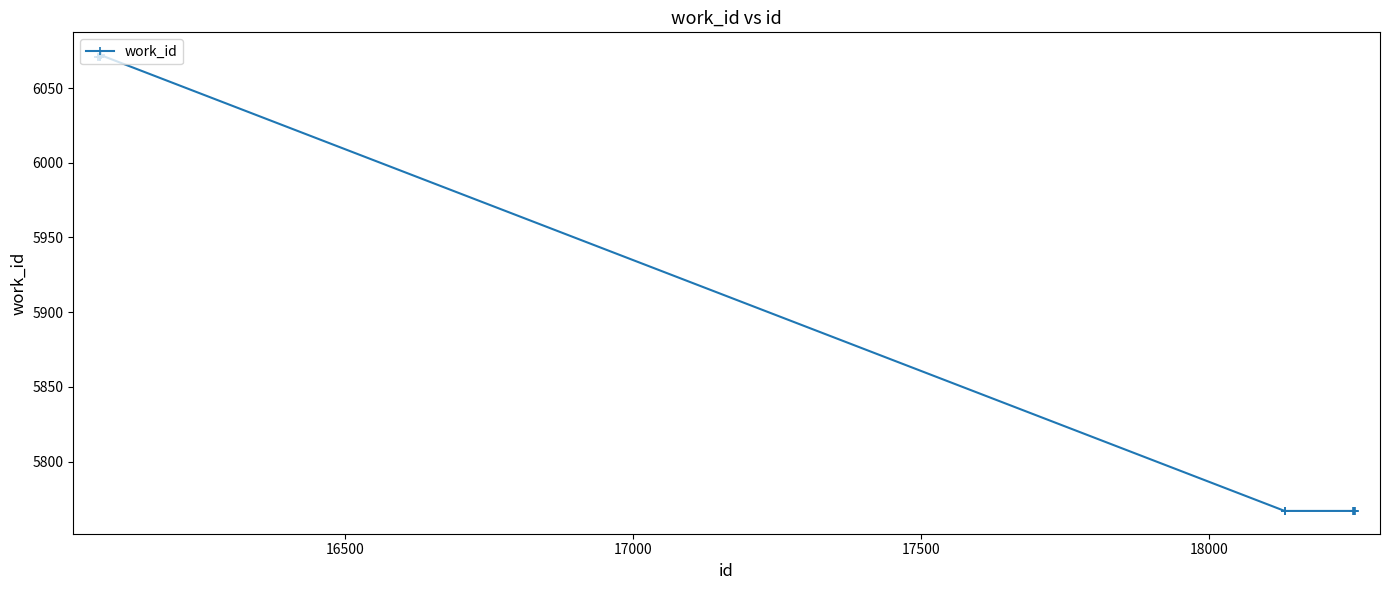

How many lines are shown in the chart?

1